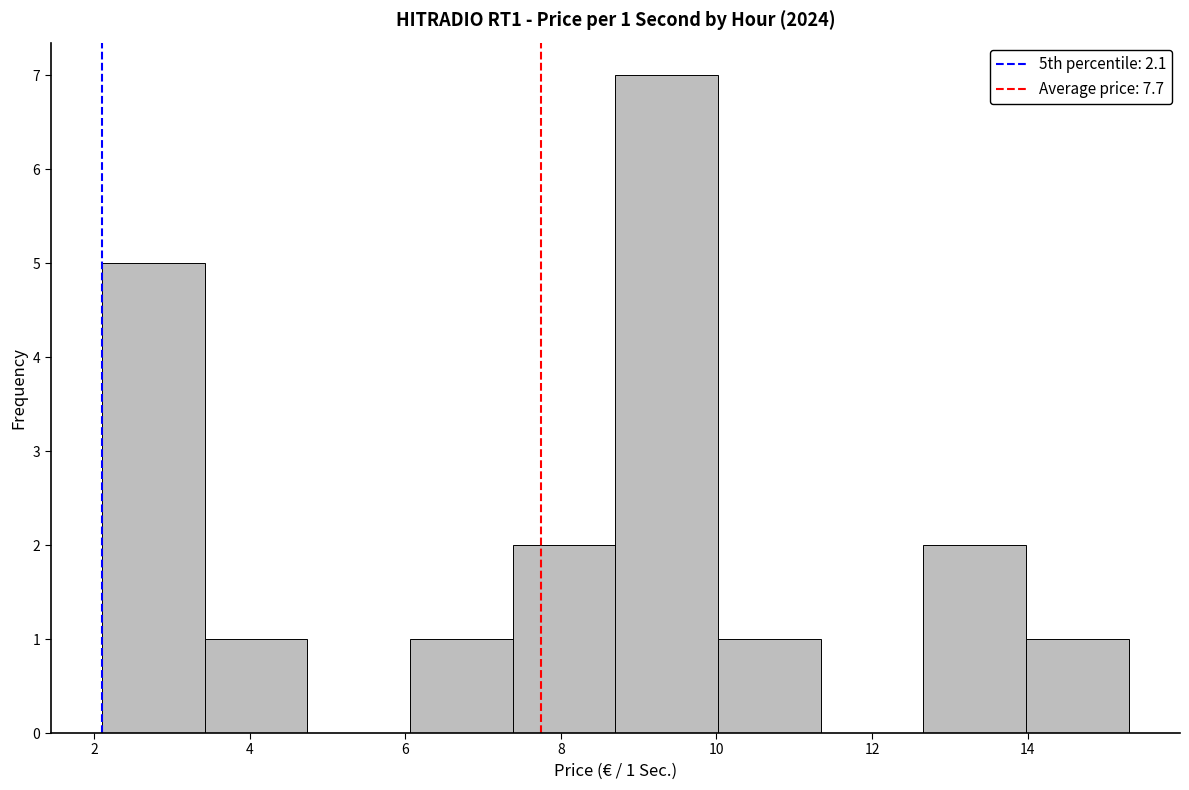

Which range on the x-axis has the tallest bar?

8.70 to 10.02